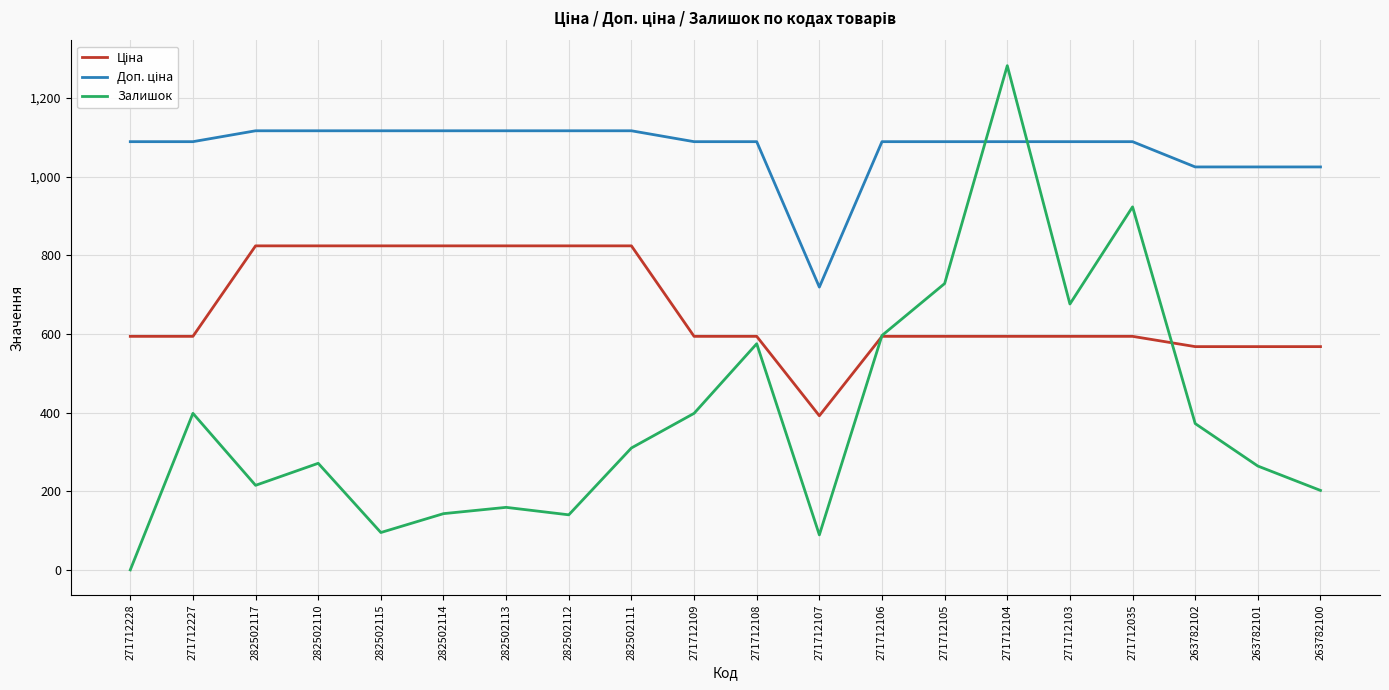

How many lines are shown in the chart?

3